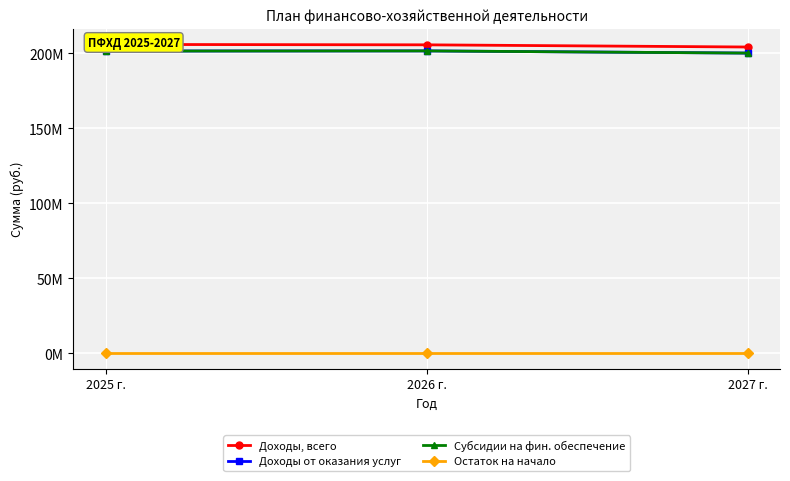

At which category is the sum across all series the highest?

2025 г.